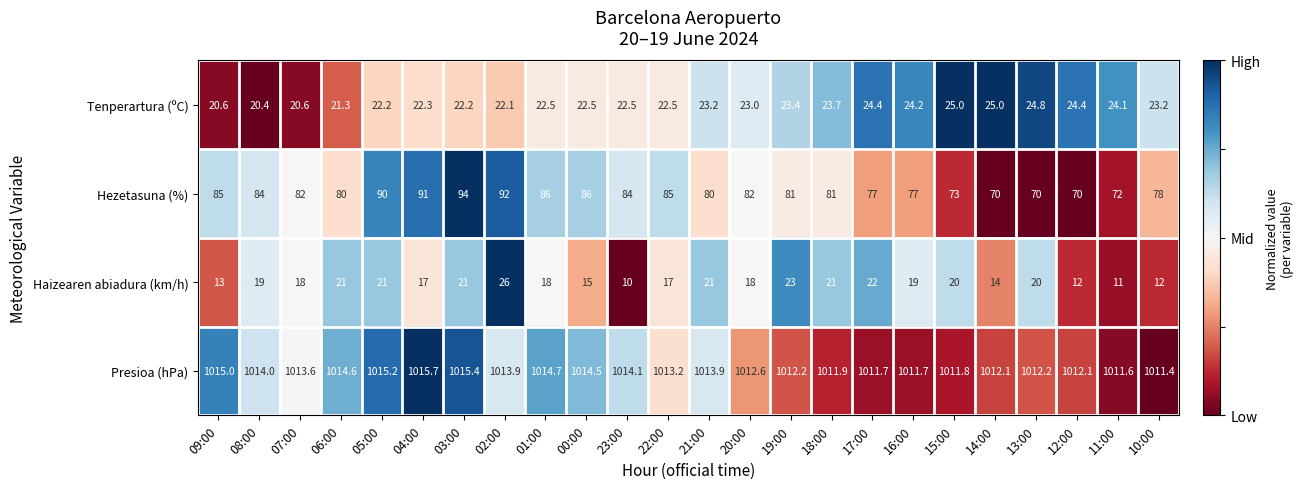

At which label is Tenperartura (ºC) closest to 22?

02:00